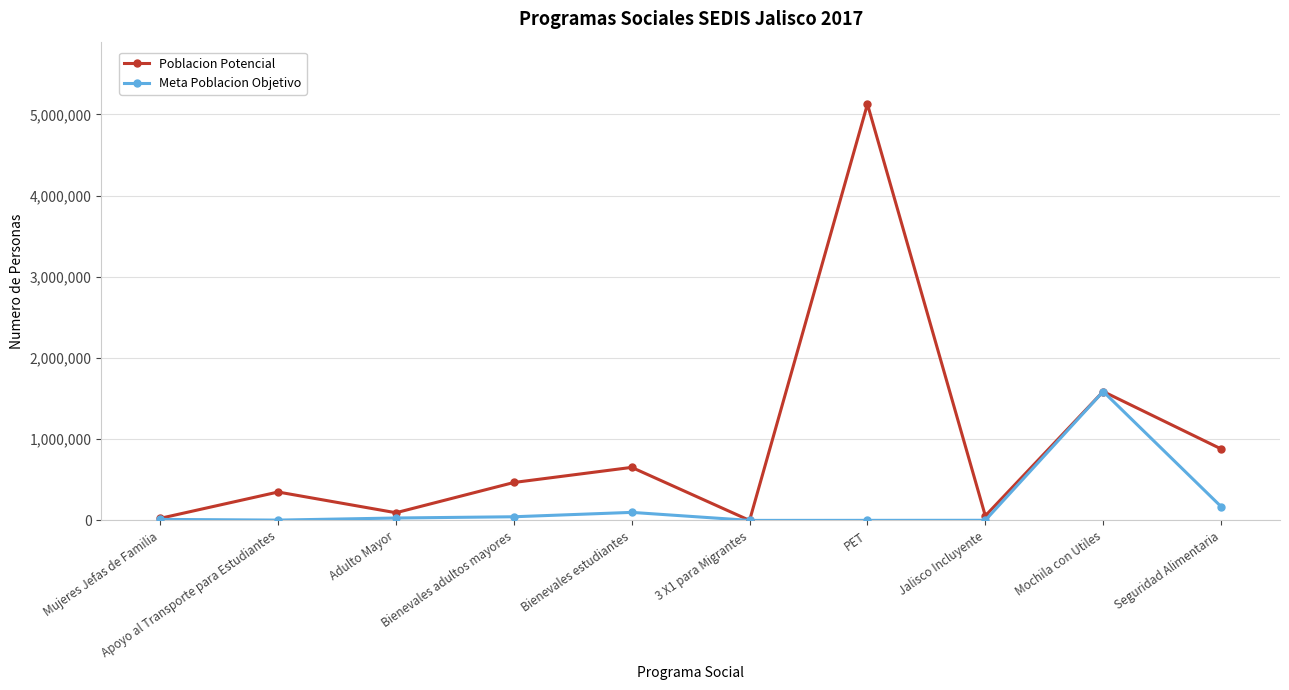

Where is the first local minimum for Poblacion Potencial?

Adulto Mayor